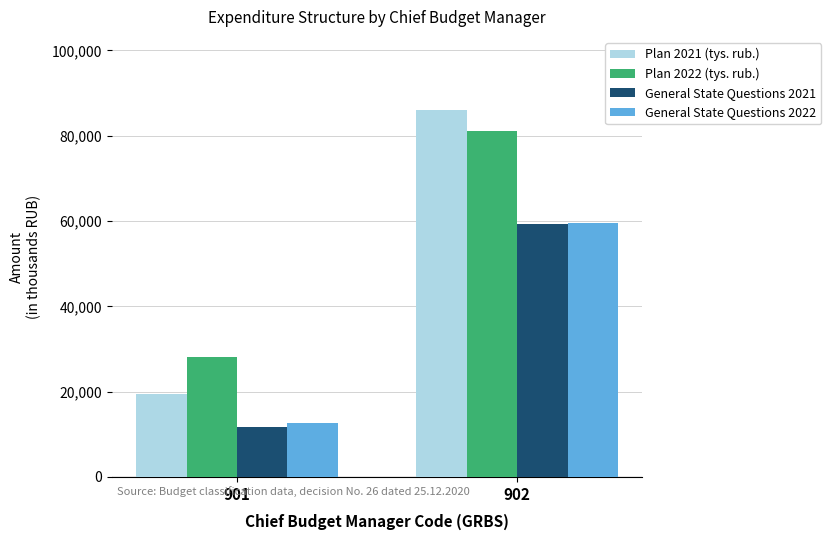

Where is General State Questions 2022 nearest to the value 36064?

901